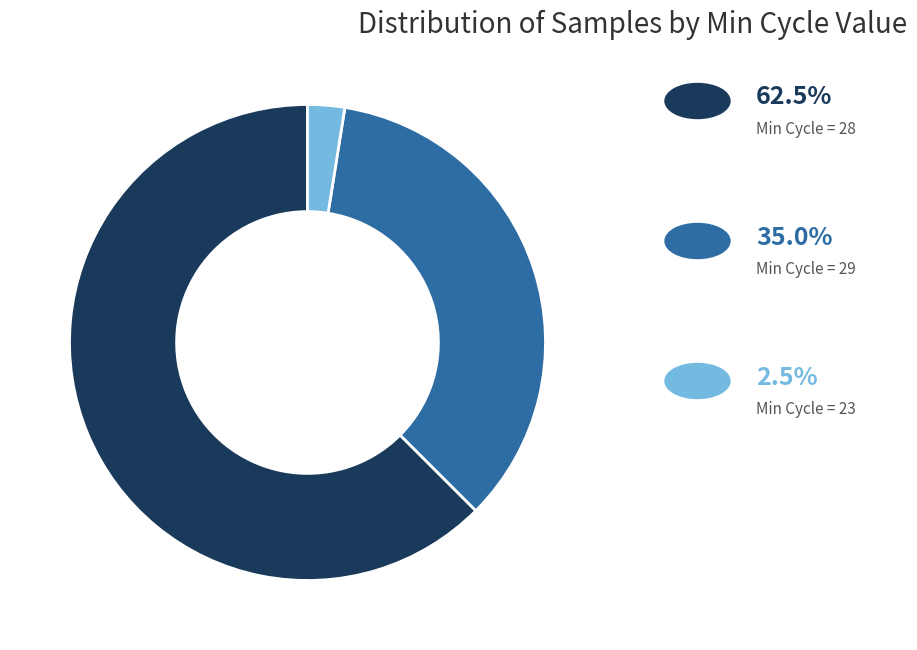

Does any single category account for the majority?

Yes